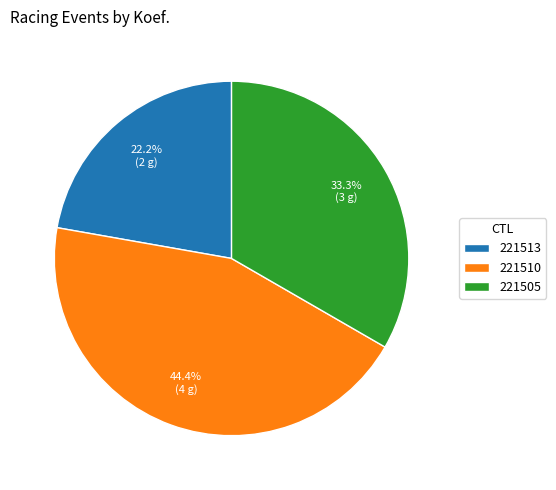

How many slices are in this pie chart?

3